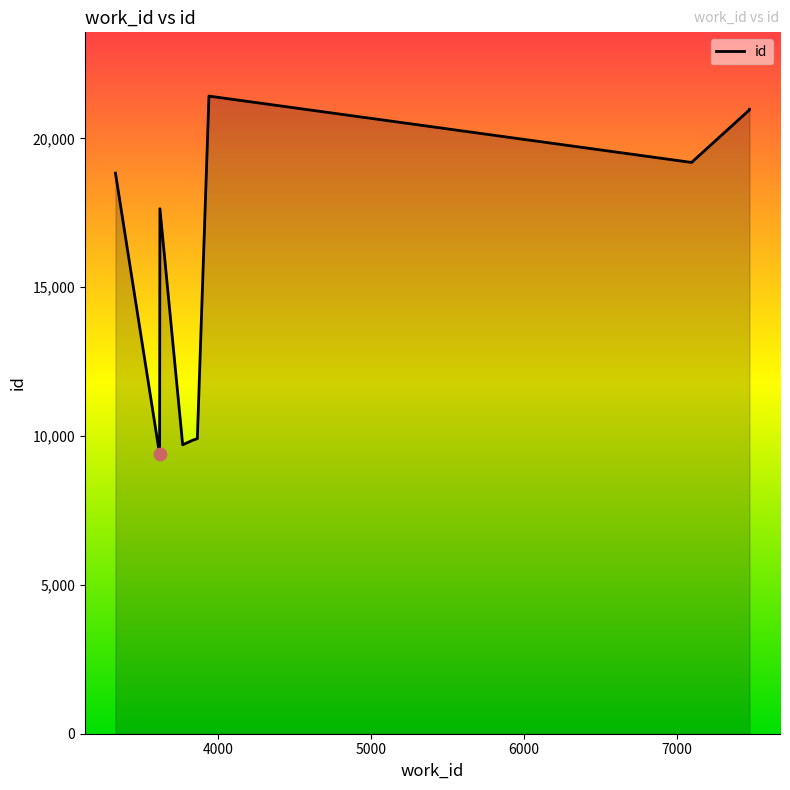

Which has a higher value, 3862 or 3617?

3617